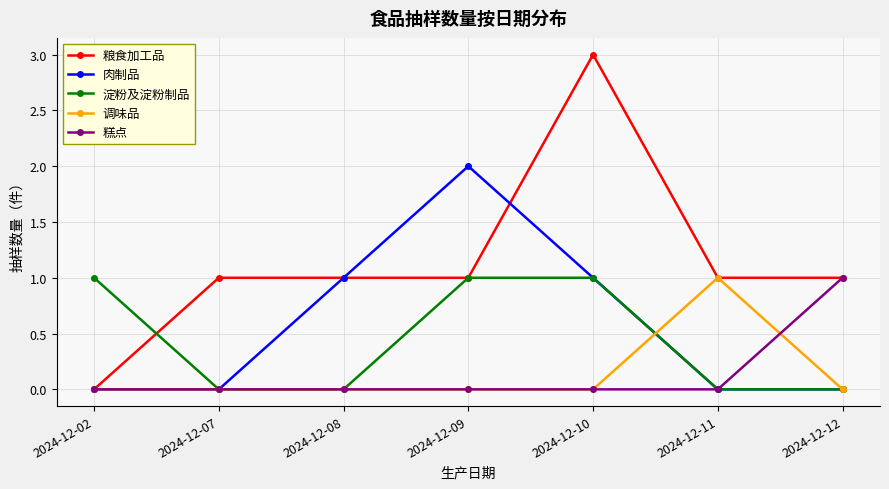

The value of 糕点 at 2024-12-08 is 0. True or false?

True